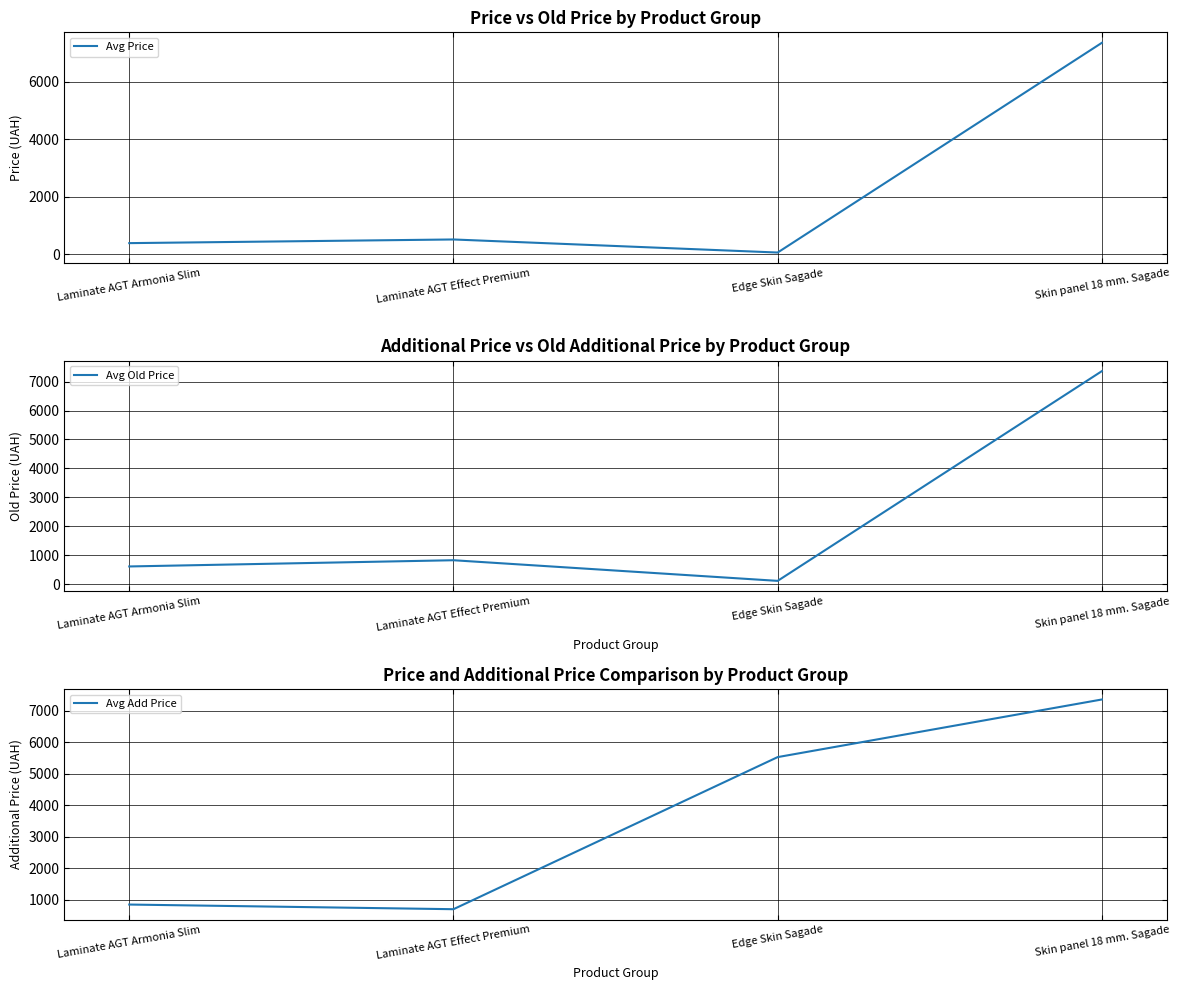

At how many categories does at least one series exceed 721?

4